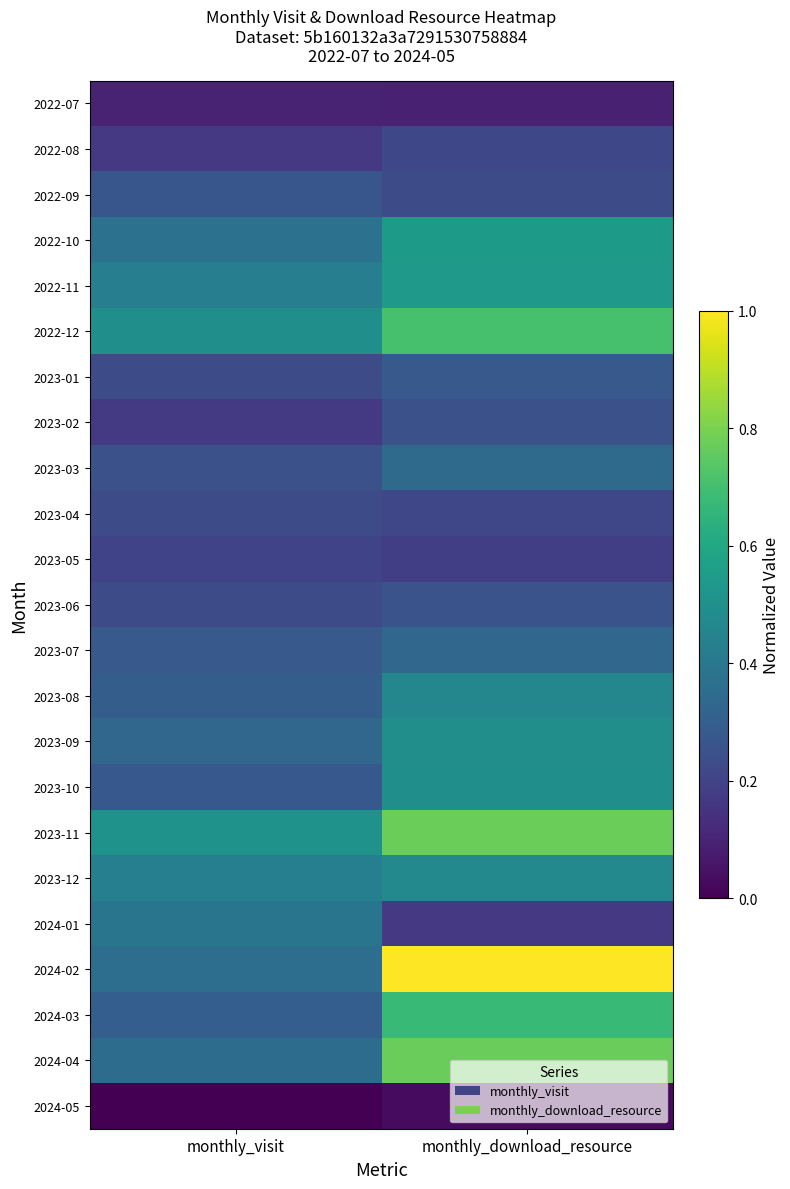

What is the total value across all series at monthly_visit?

6.7